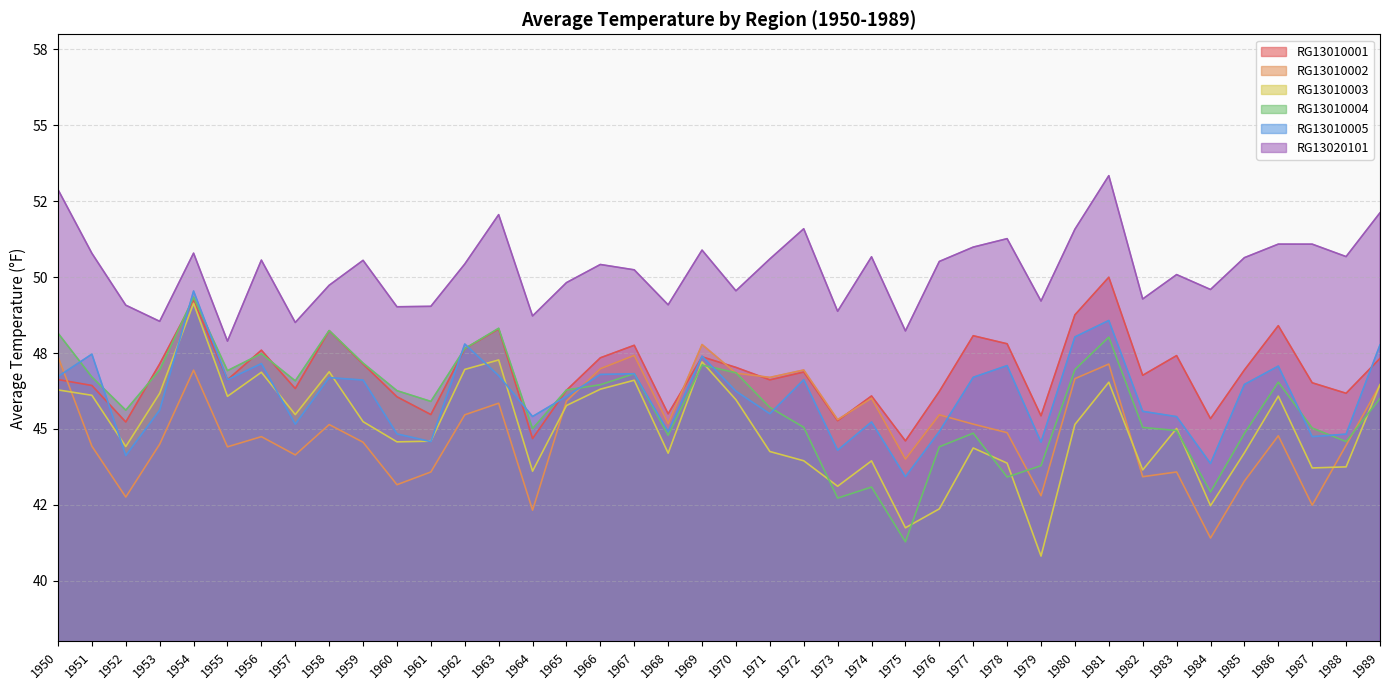

What is the average value of the RG13010002 series?

45.0